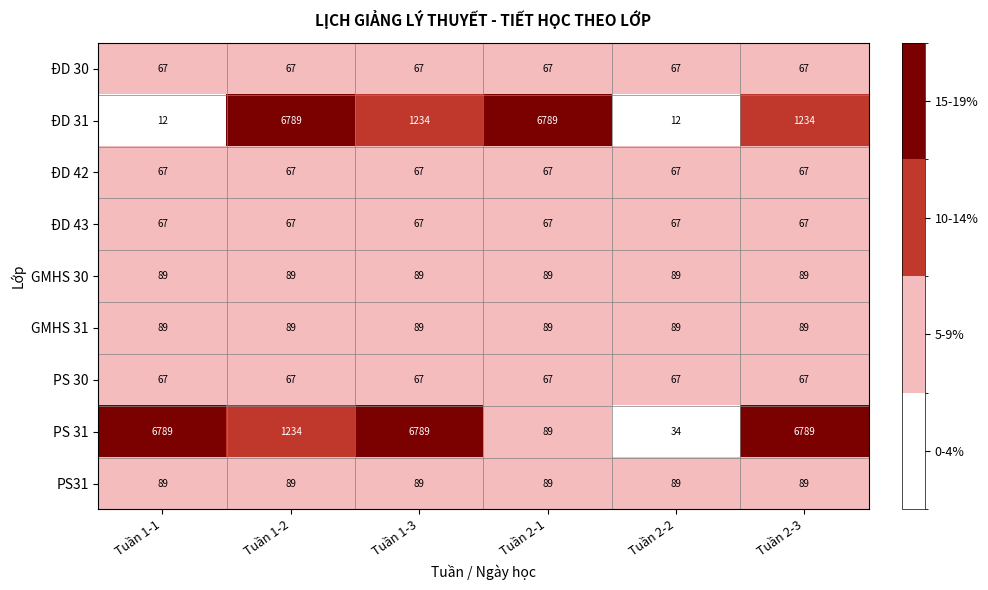

What is the lowest value of the GMHS 30 series?

89